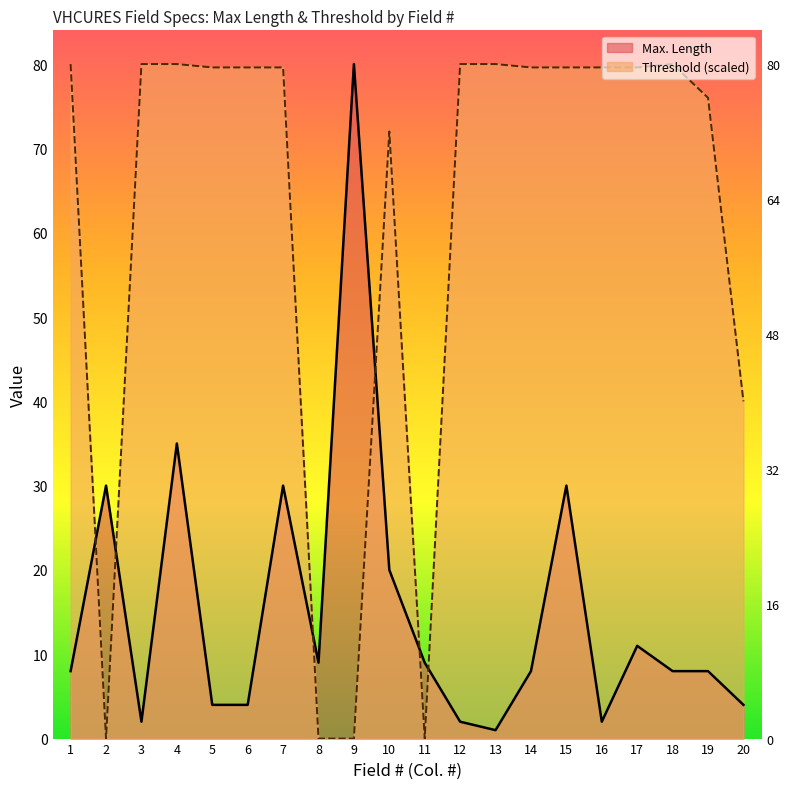

True or false: Max. Length has a value of 2.0 at 16.

True